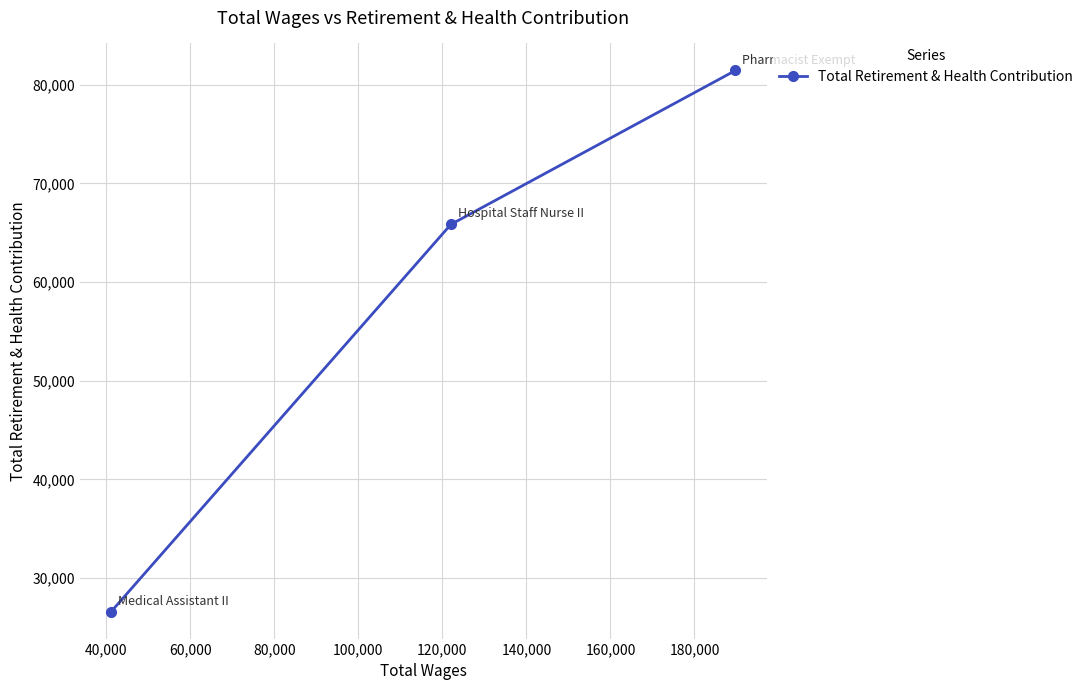

What is the difference between the maximum and minimum values?

54839